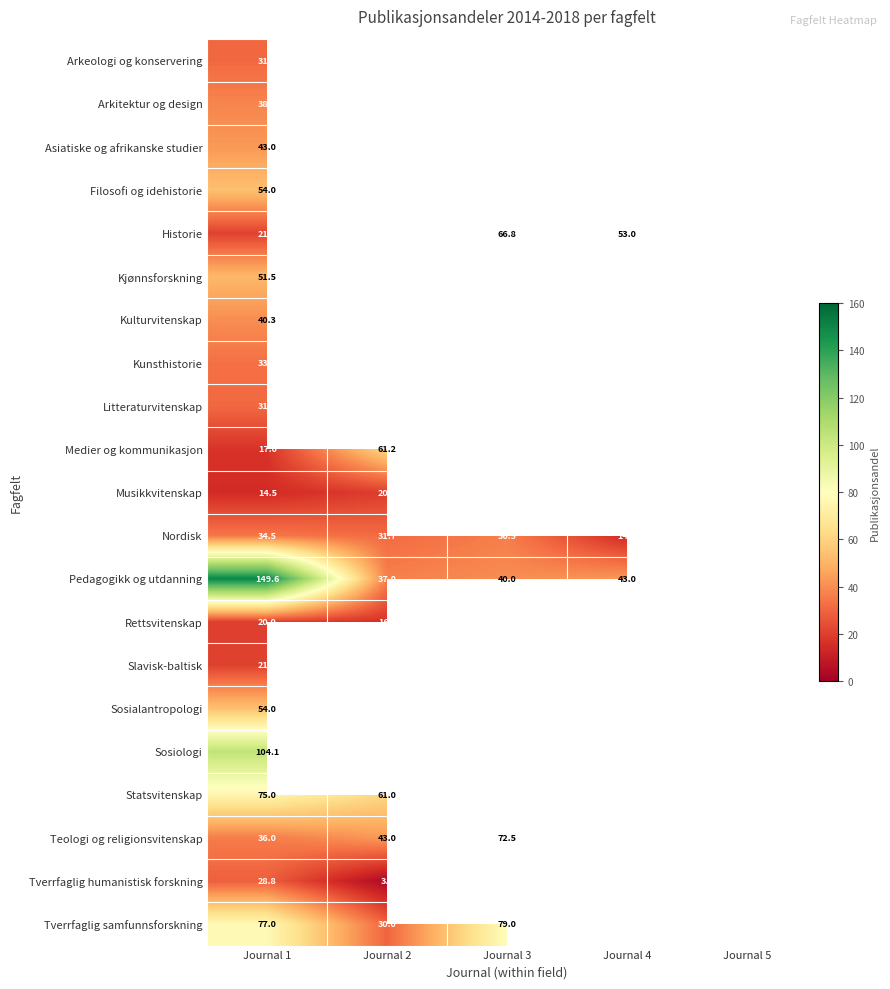

What is the average value of the Nordisk series?

30.7